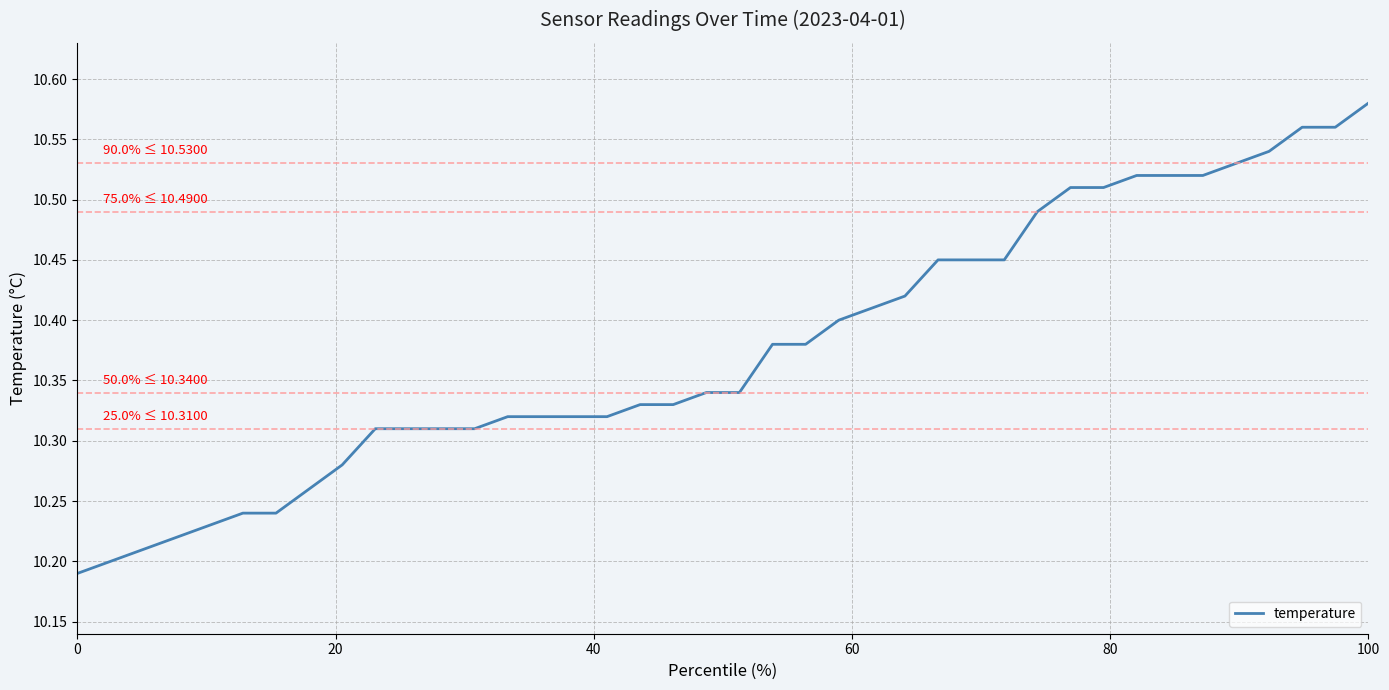

Which category has the highest value across all series?

100